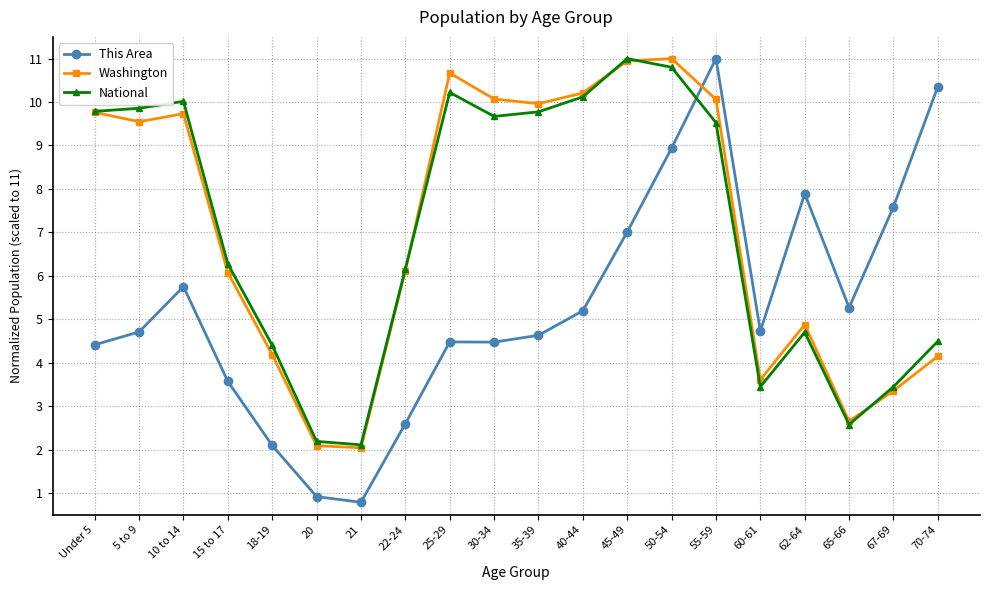

True or false: Washington and National cross at least once.

True